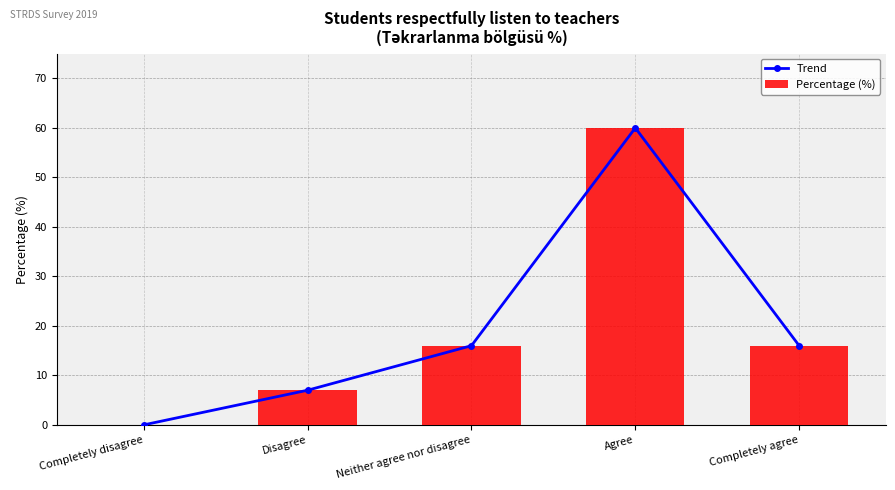

What is the greatest value displayed?

60